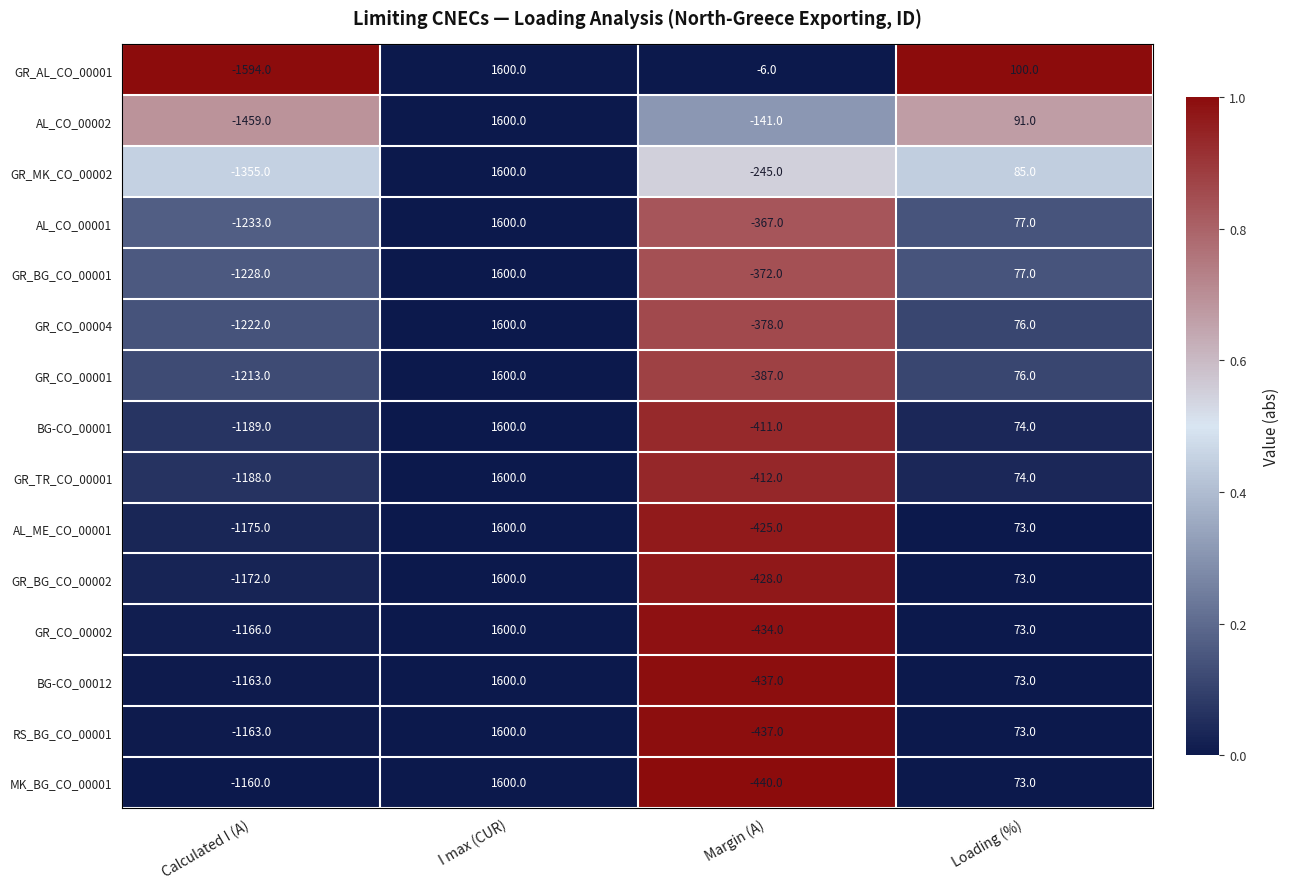

The MK_BG_CO_00001 series shows 107 at Loading (%). True or false?

False